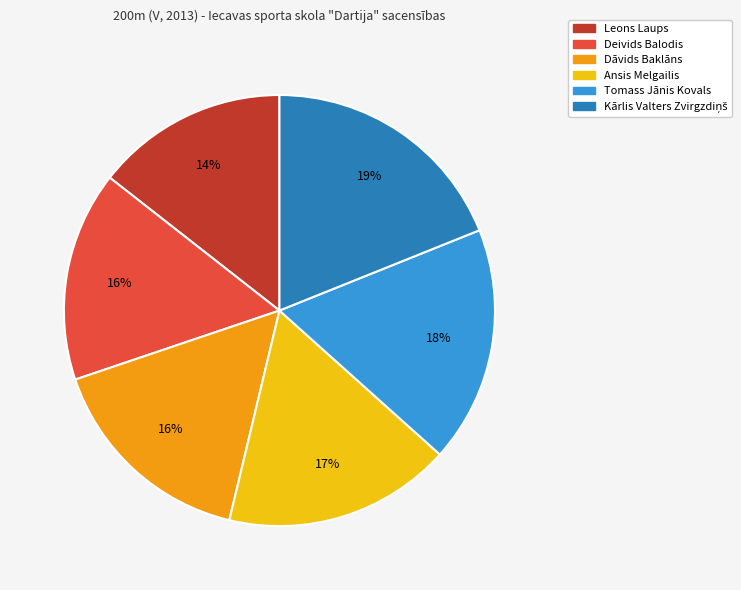

Which has a higher value, Leons Laups or Ansis Melgailis?

Ansis Melgailis